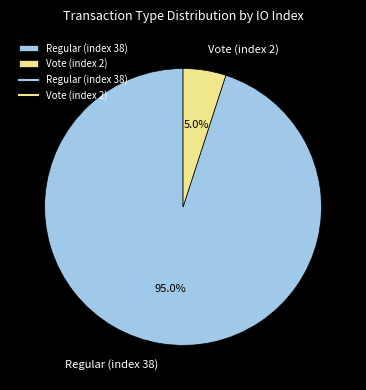

Rank the categories by value from highest to lowest.

Regular (index 38), Vote (index 2)